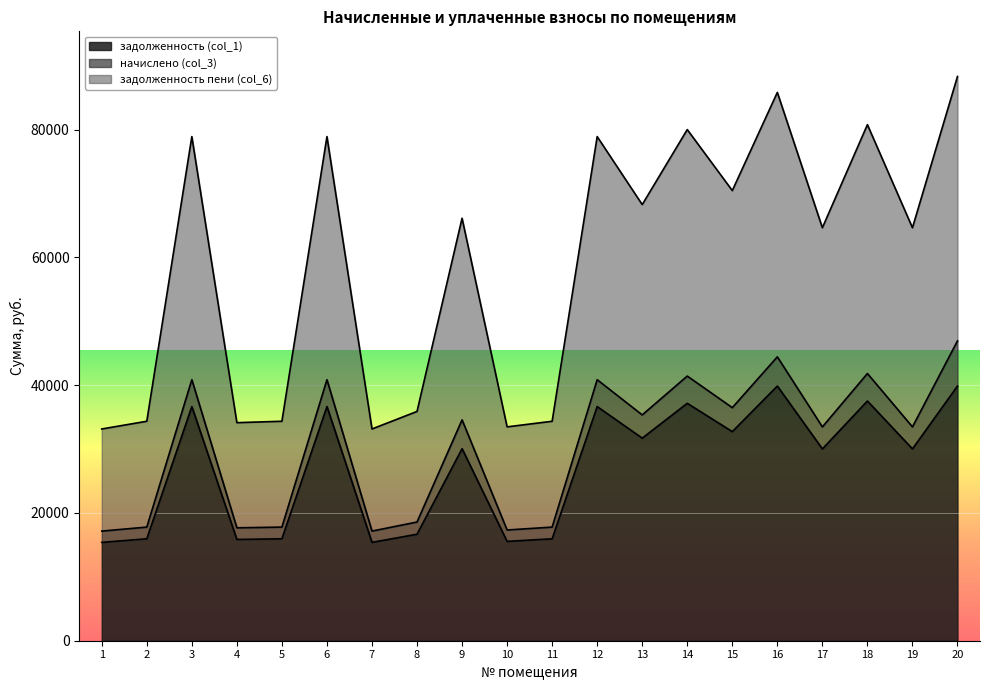

How many lines are shown in the chart?

3